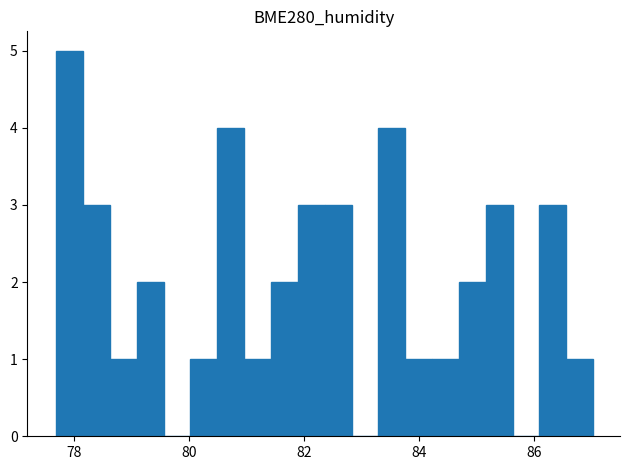

Around what value on the x-axis is the tallest bar? Give the approximate position of its centre, as read against the axis.

78.0